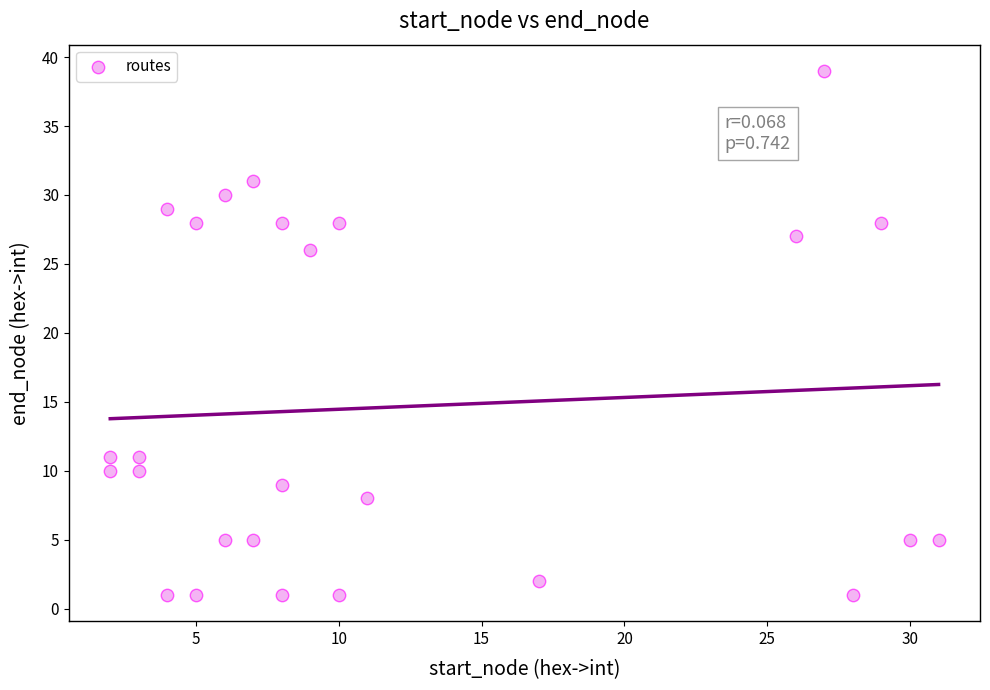

What is the range of Y values (max minus min)?

38